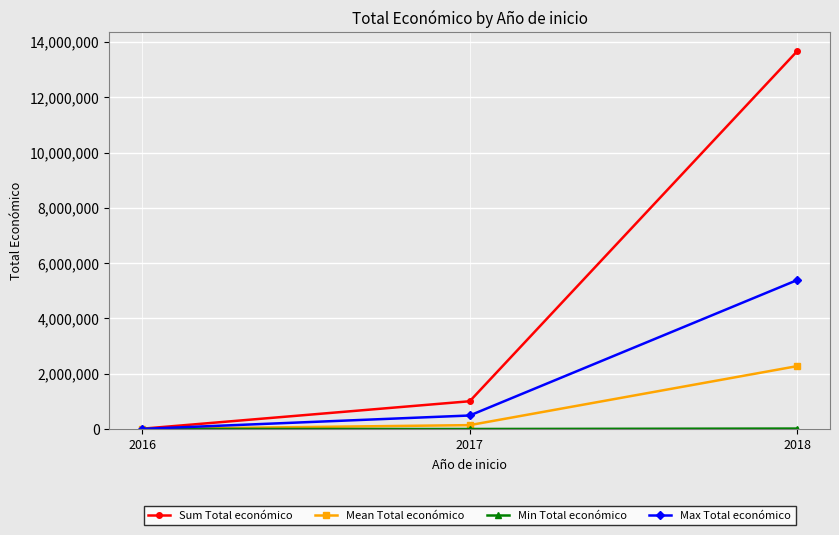

What is the smallest value displayed?

4000.0